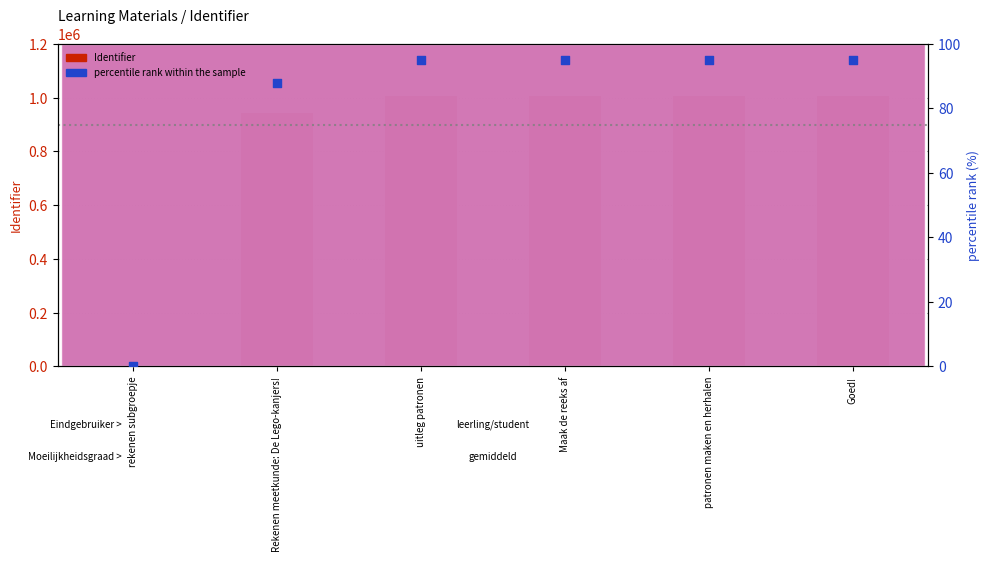

What are all the series names shown in the legend?

Identifier, percentile rank within the sample